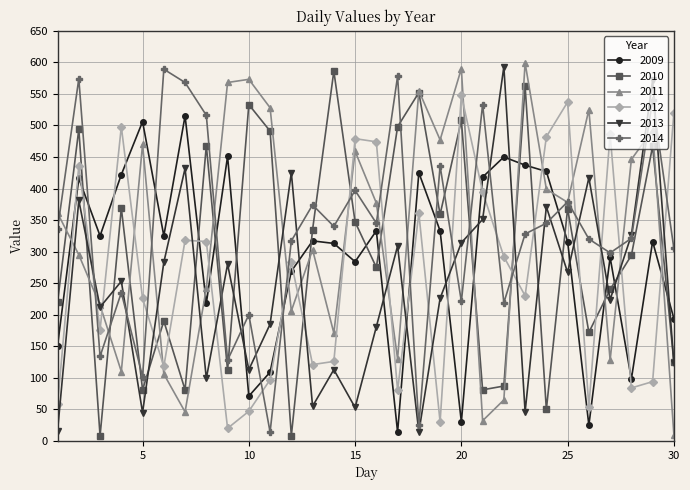

What are all the series names shown in the legend?

2009, 2010, 2011, 2012, 2013, 2014